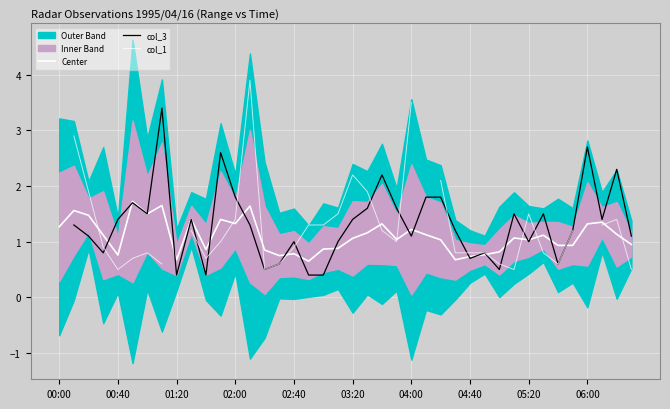

How many col_3 values are between 0 and 1?

14